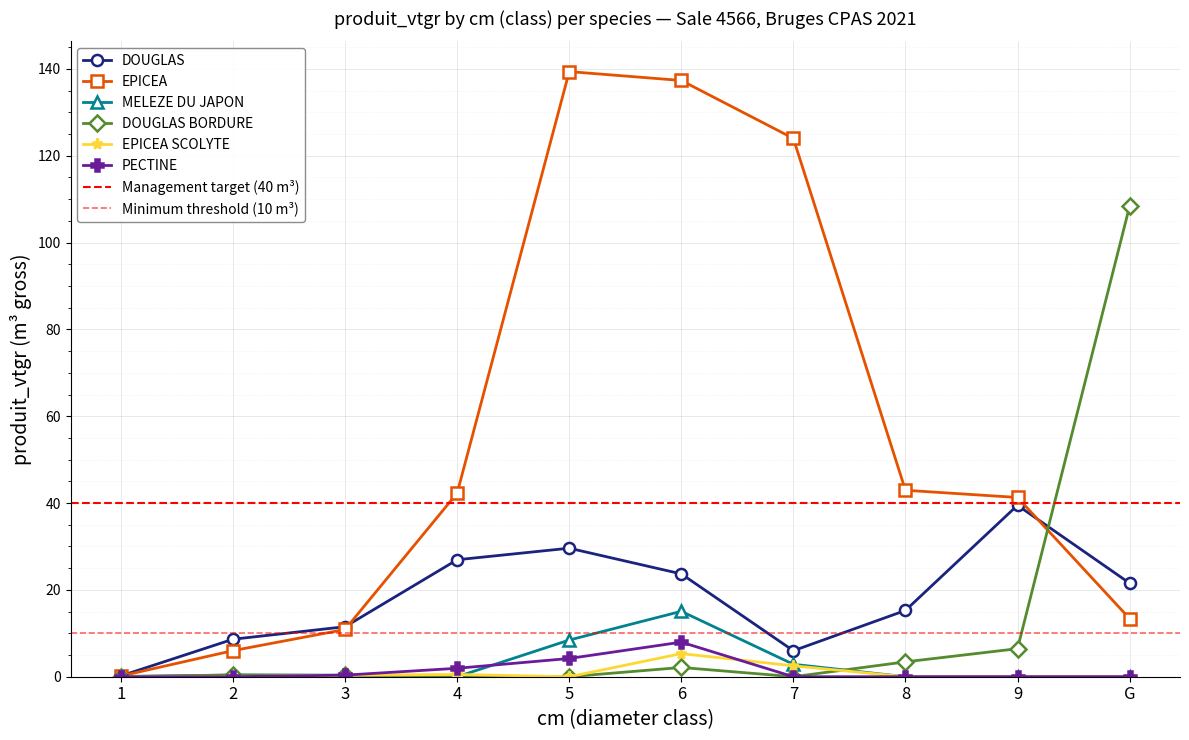

Is the value of PECTINE at 9 greater than the value of EPICEA SCOLYTE at 3?

No